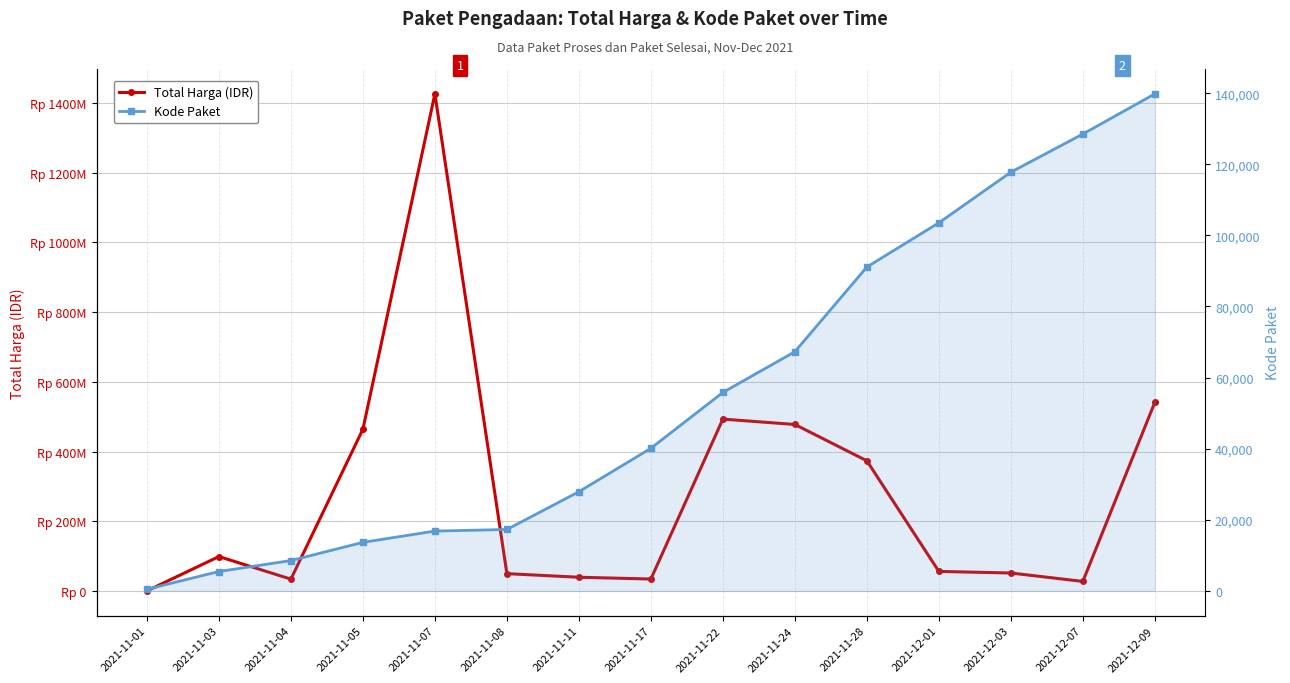

Which has a higher value, 2021-11-01 or 2021-12-01?

2021-12-01